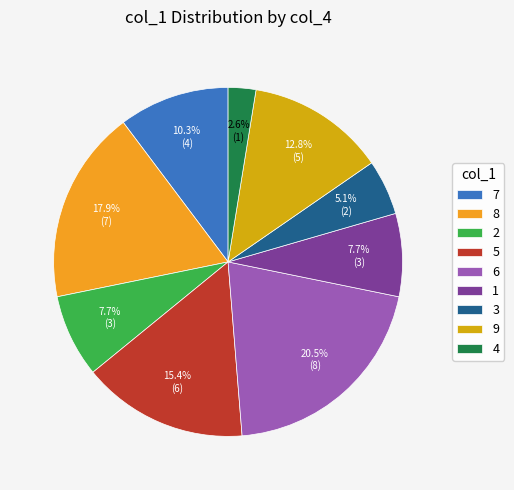

Does any single category account for the majority?

No